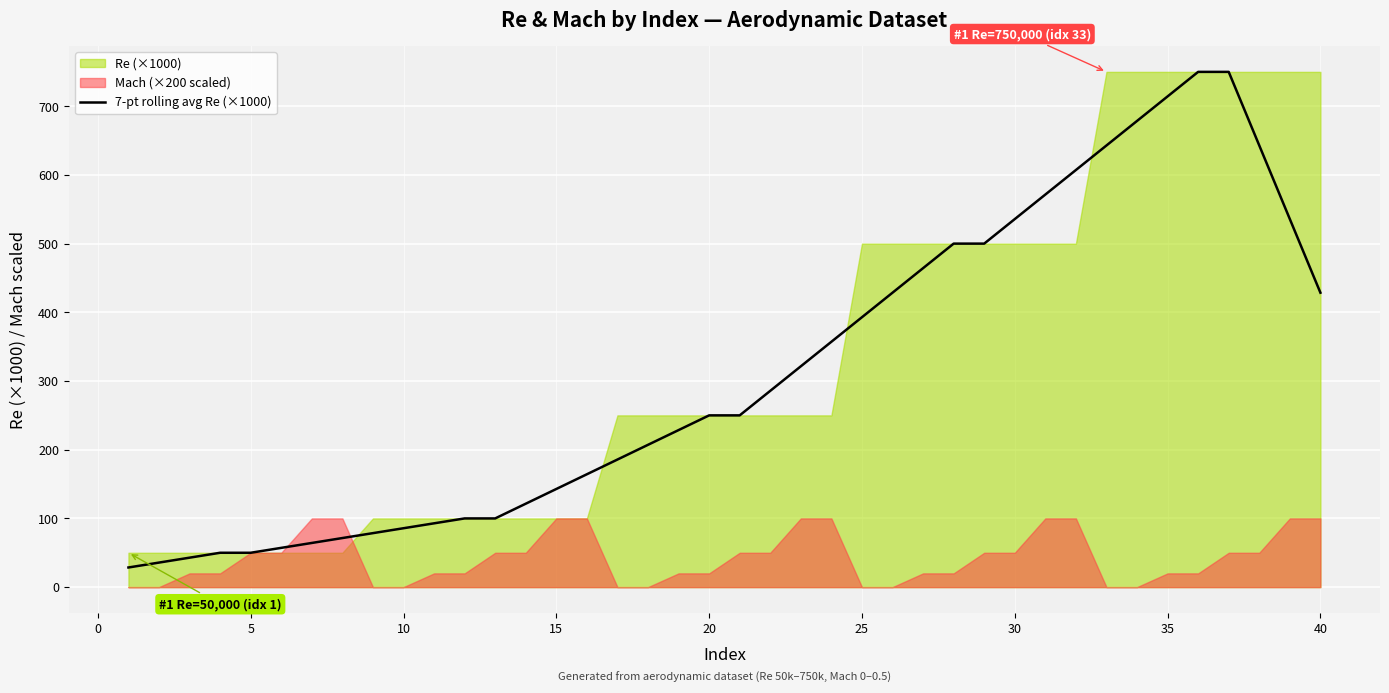

What is the lowest value of the 7-pt rolling avg Re (×1000) series?

28.6